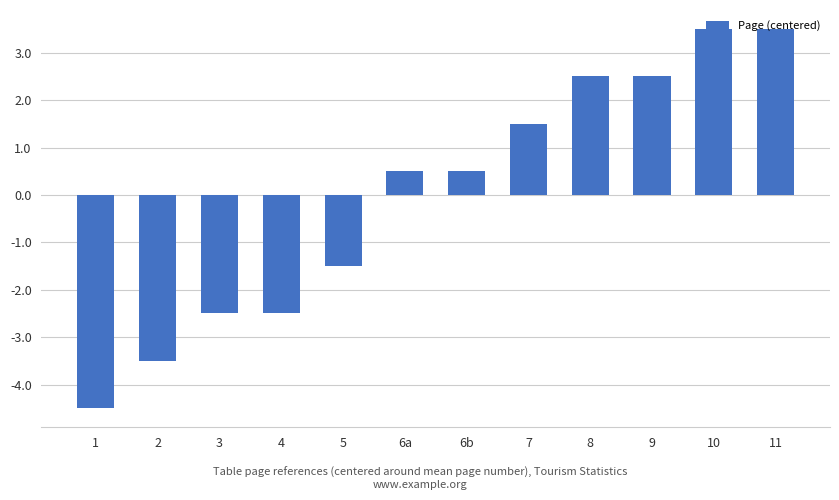

The chart shows a value of -0.5 at 3. True or false?

False